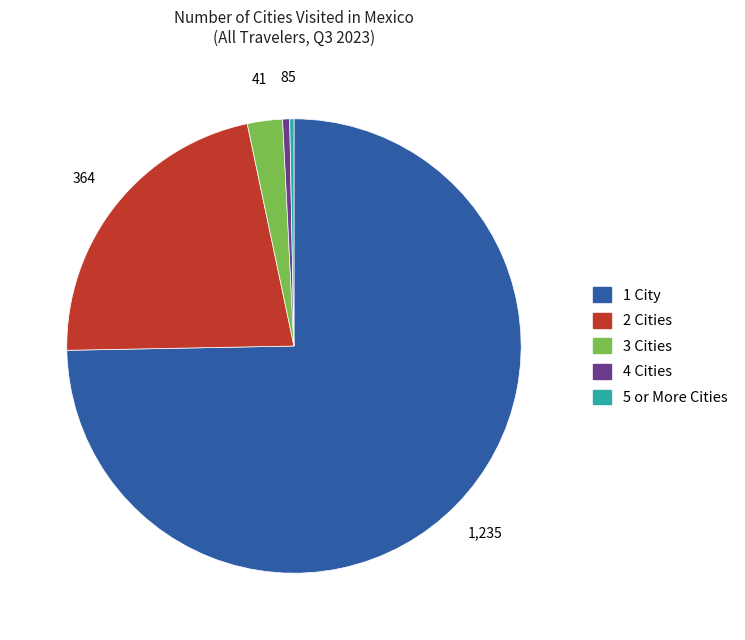

True or false: 2 Cities accounts for 31% of the total.

False